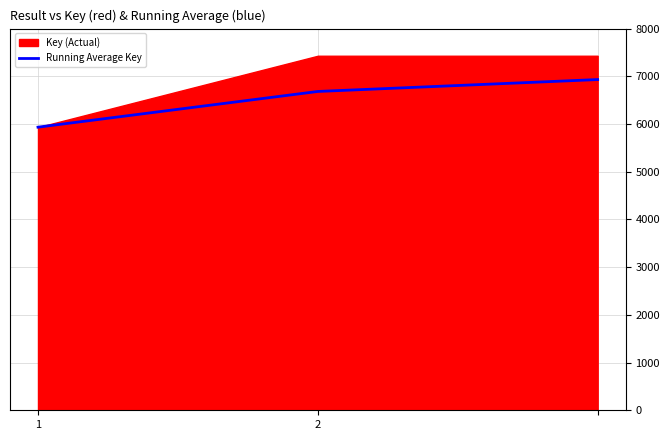

The value at 1 is 8980.4. True or false?

False